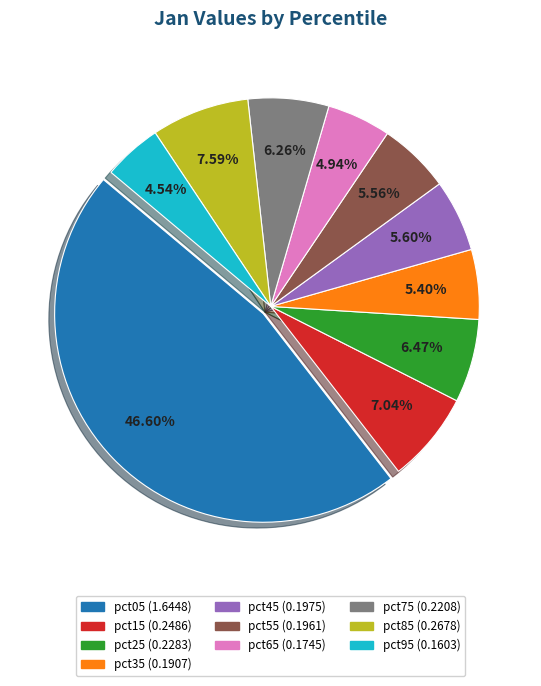

What percentage is NOT represented by pct15?

93.0%